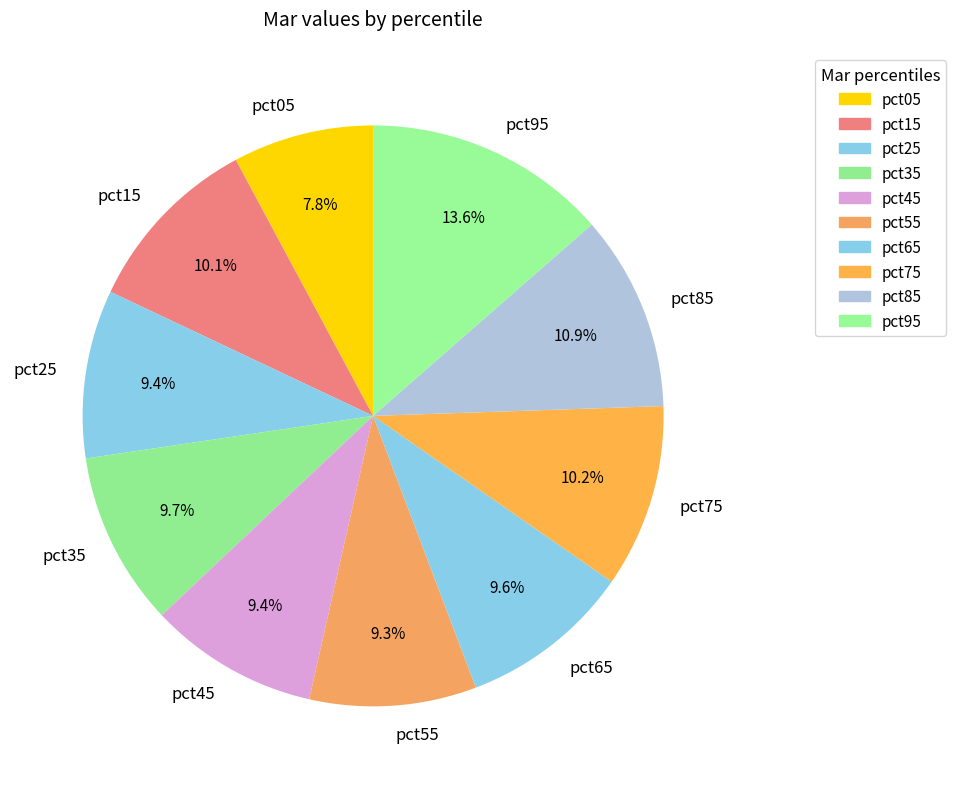

Which category has the biggest portion of the pie?

pct95